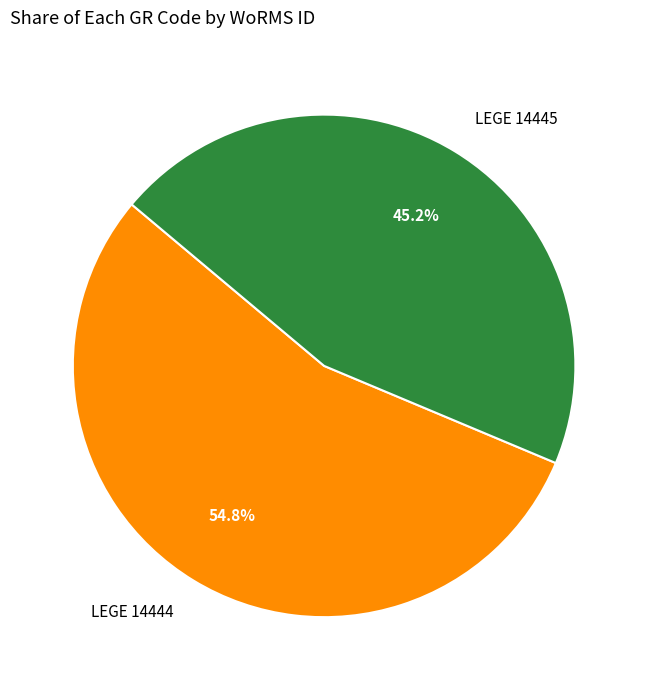

To the nearest percent, what is the difference between the largest and smallest slice percentages?

10%